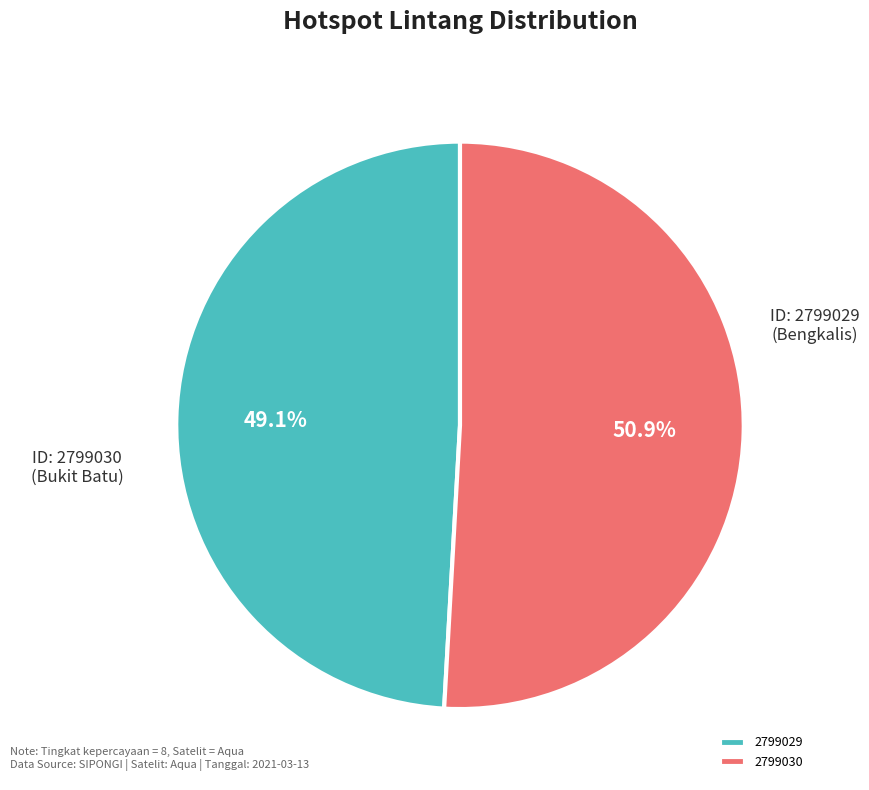

Does 2799030 represent more than half of the total?

Yes